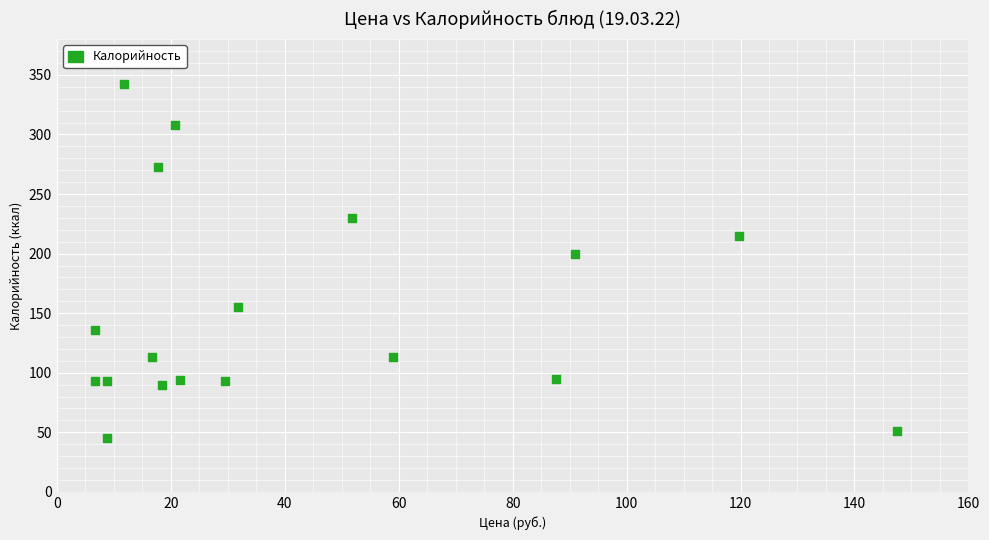

What Y value in the scatter plot is closest to 193?

200.0